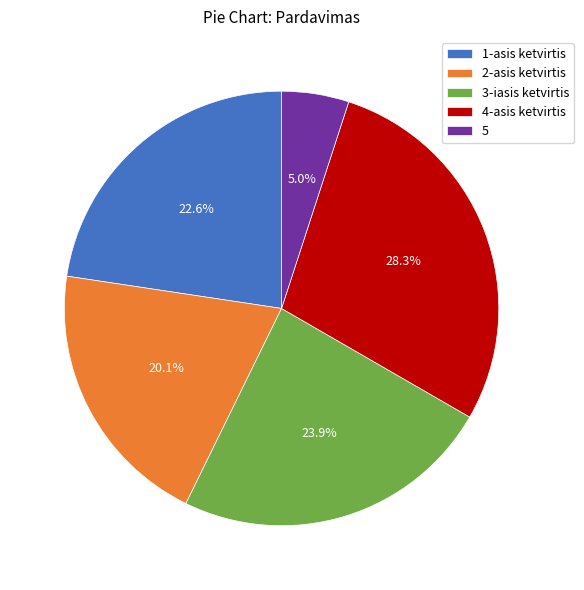

What is the total percentage of 5 and 2-asis ketvirtis?

25.1%